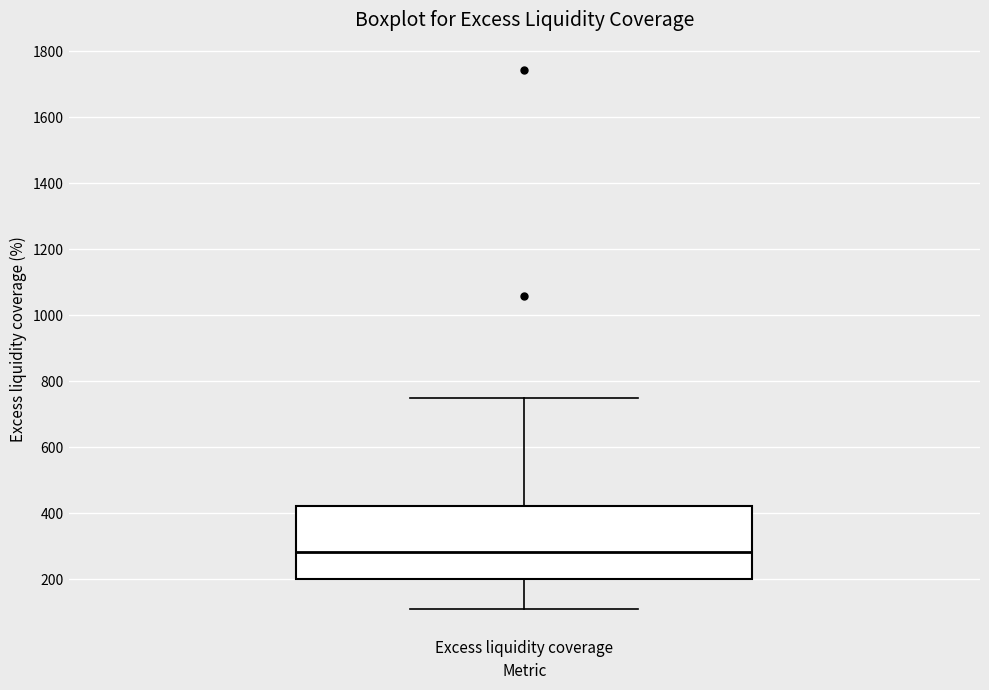

Where is the upper edge of the box for Excess liquidity coverage on the y-axis? The values are not printed on the chart, so give them approximately, as read against the axis.

420